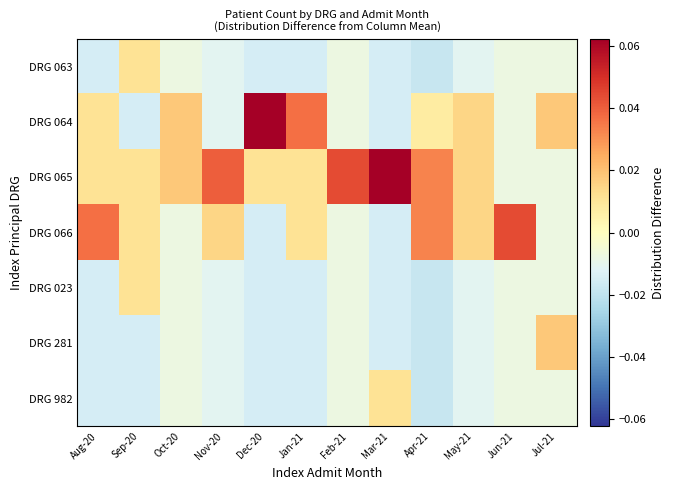

What is the difference between the highest and lowest values at Jun-21?

0.1